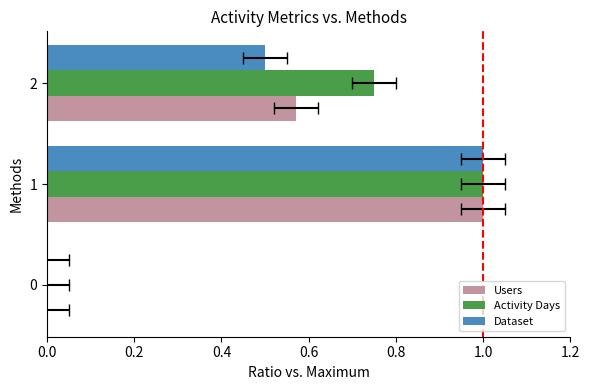

Rank the series by their maximum value, from lowest to highest.

Users, Activity Days, Dataset